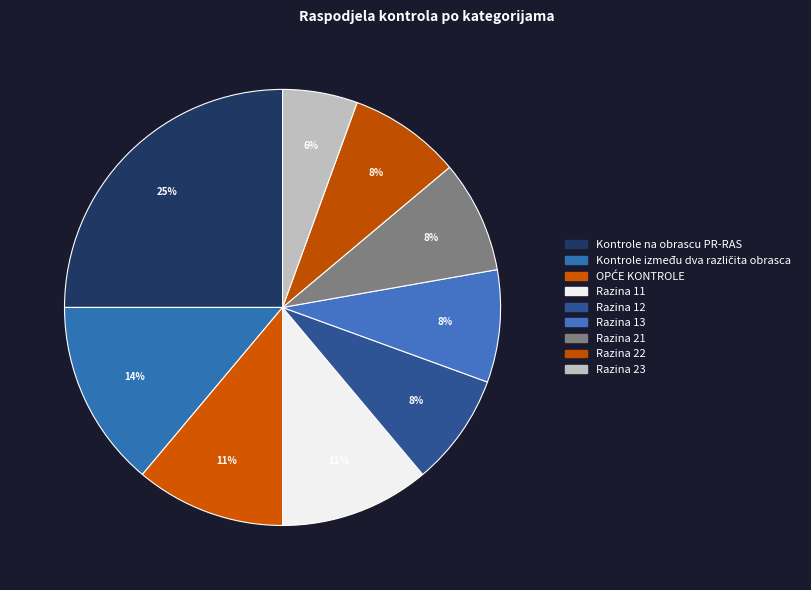

Which has a higher value, Razina 22 or Razina 23?

Razina 22